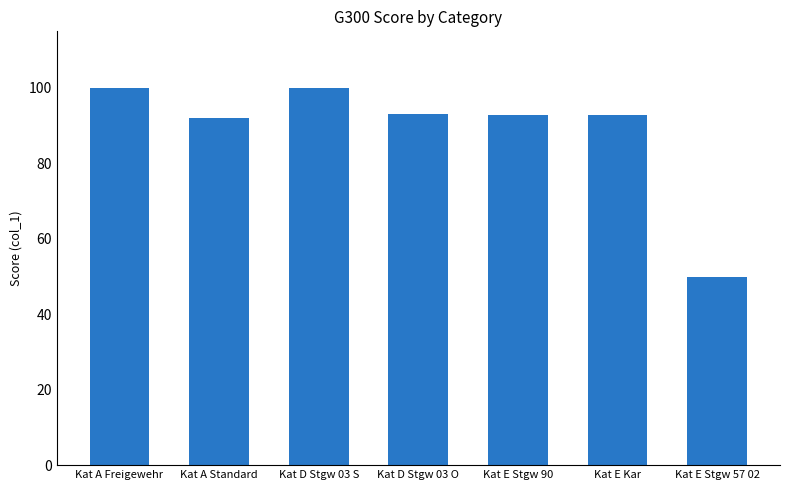

Count the number of data series in this chart.

1